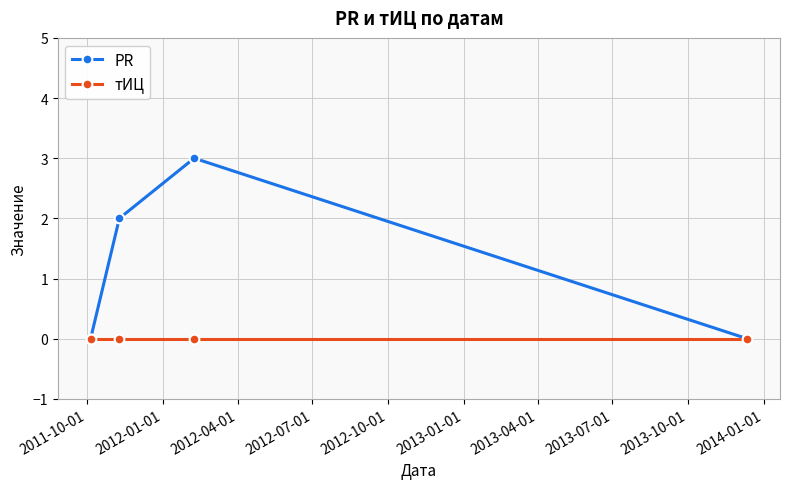

Which series has the widest spread of values?

PR